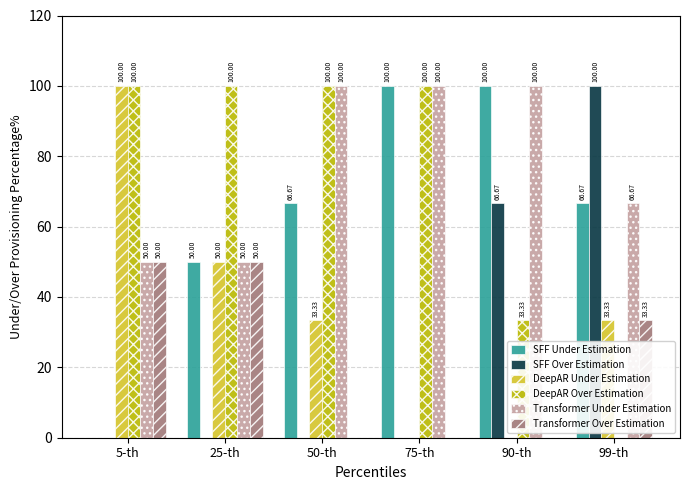

Which series has the largest total across all categories?

Transformer Under Estimation